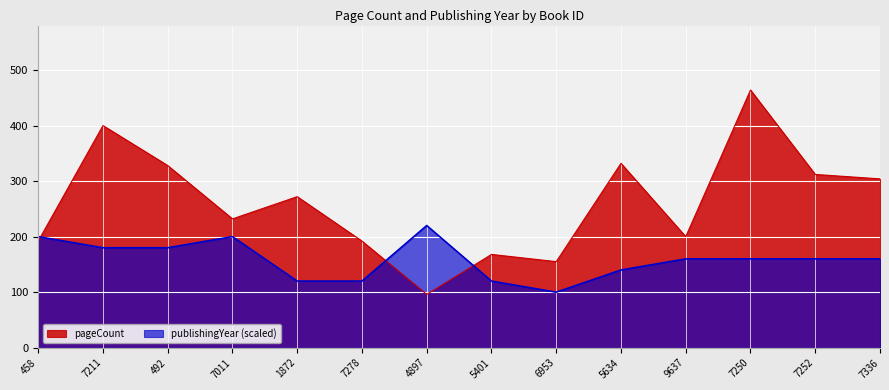

What is the difference between the second highest and second lowest values in the publishingYear series?

80